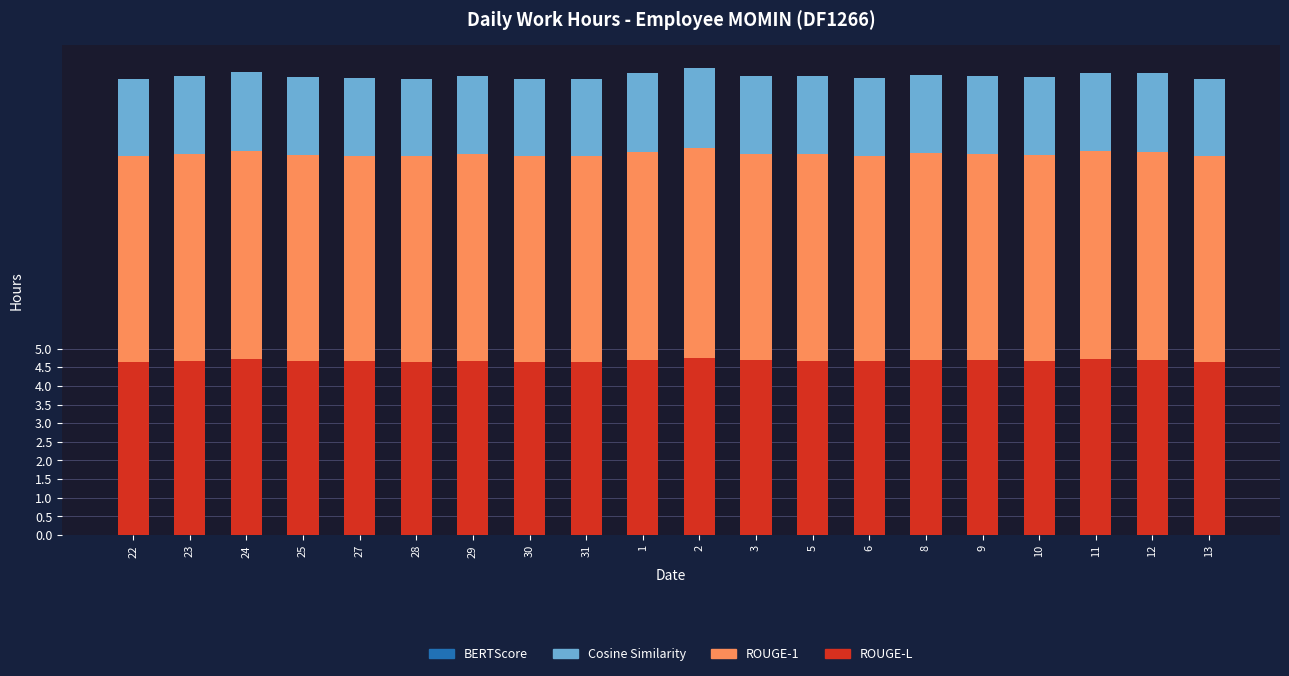

What is the lowest value of the ROUGE-L series?

4.6